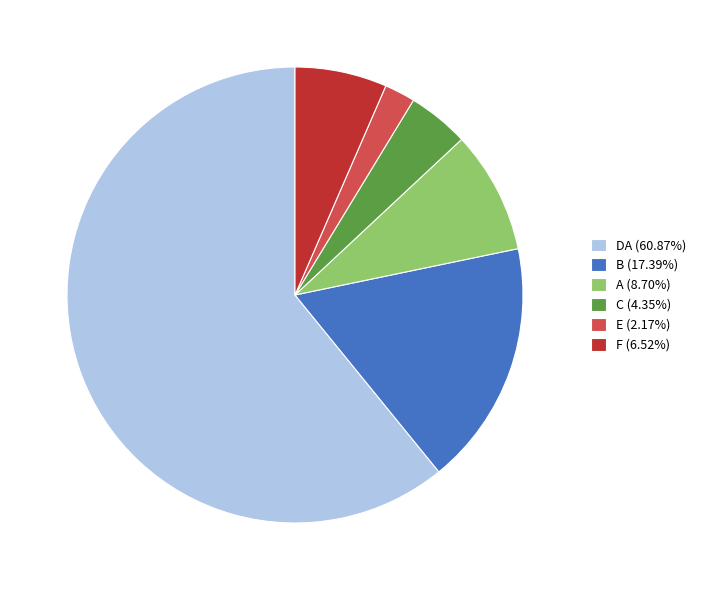

How many slices are in this pie chart?

6